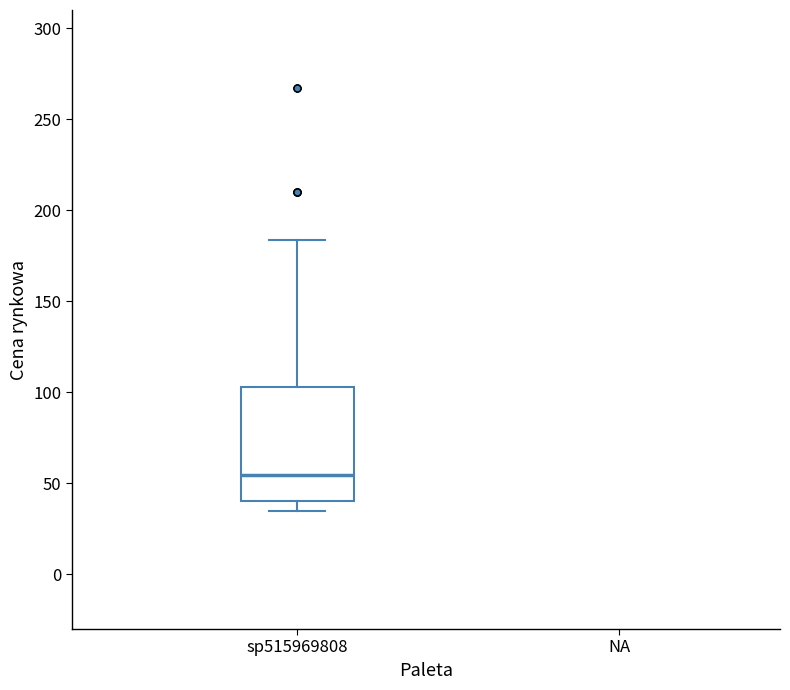

Transcribe this box plot: give where the median line is, the range the box spans, and where the two whiskers end, as read against the y-axis. The values are not printed on the chart, so give them approximately, as read against the axis.

median 55, box 40 to 105, whiskers 35 to 185